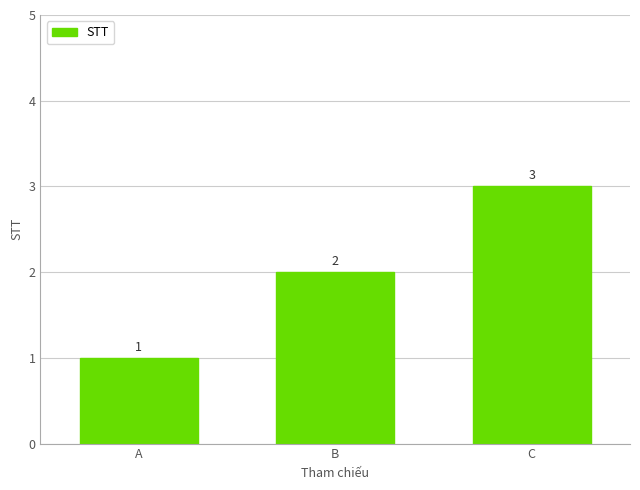

What is the maximum value shown in the chart?

3